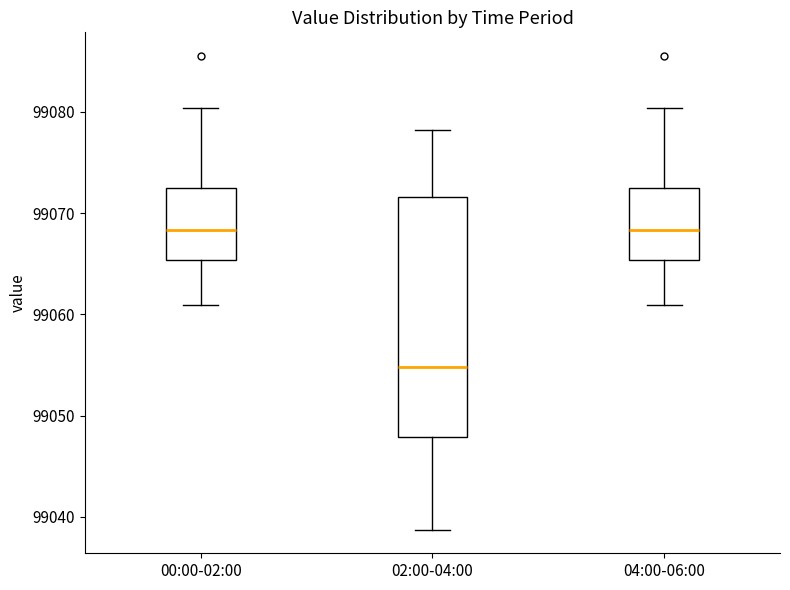

Reading left to right, transcribe this box plot: for each box, give where its median line is, the range the box spans, and where its two whiskers end, as read against the y-axis. The values are not printed on the chart, so give them approximately, as read against the axis.

00:00-02:00: median 99068, box 99065 to 99072, whiskers 99061 to 99080
02:00-04:00: median 99055, box 99048 to 99072, whiskers 99039 to 99078
04:00-06:00: median 99068, box 99065 to 99072, whiskers 99061 to 99080